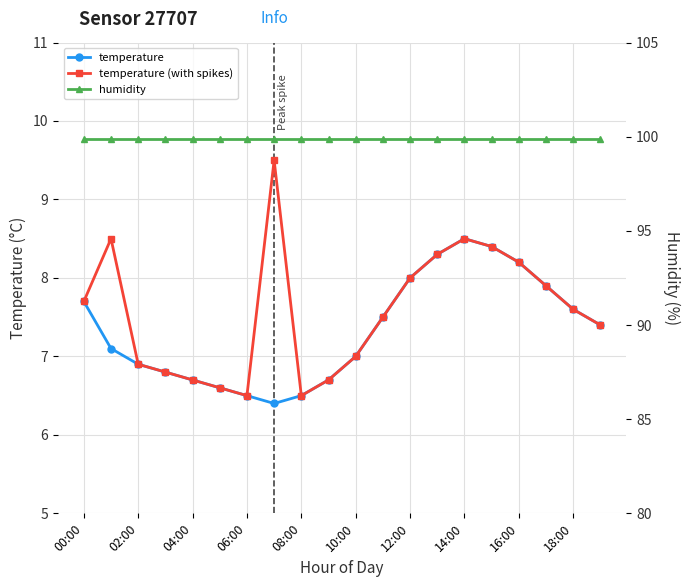

Which series has the largest total across all categories?

humidity